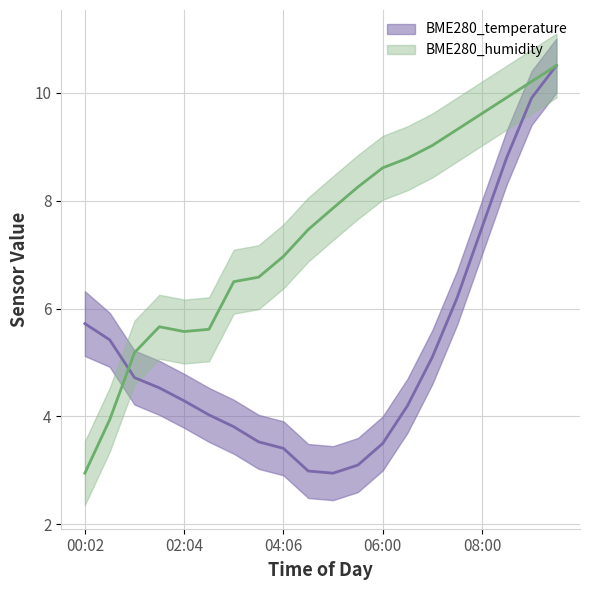

How many distinct data groups are displayed?

2